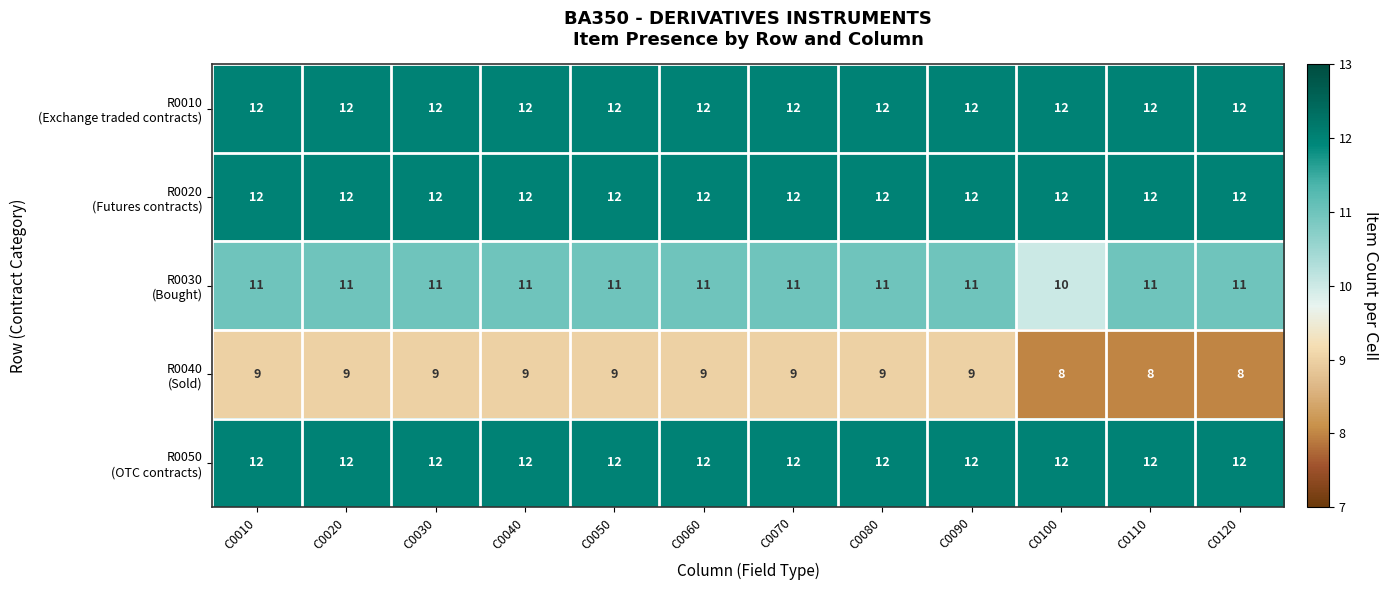

What is the difference between the highest and lowest values at C0010?

3